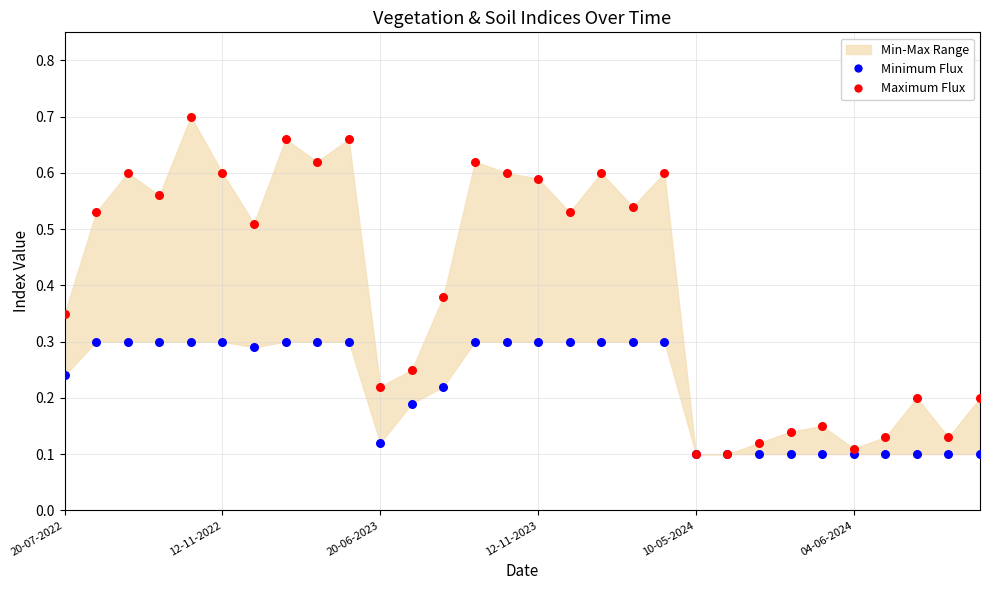

Which series contains the highest Y value?

Maximum Flux